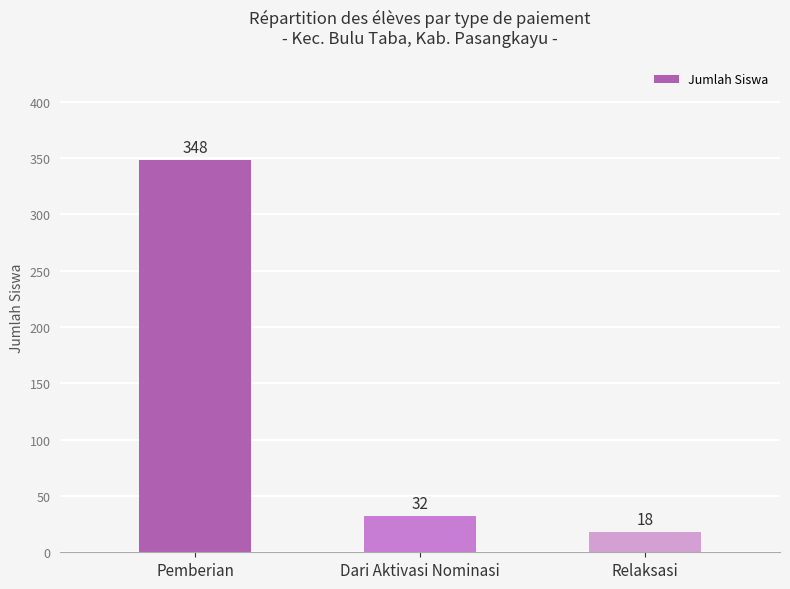

What is the smallest value displayed?

18